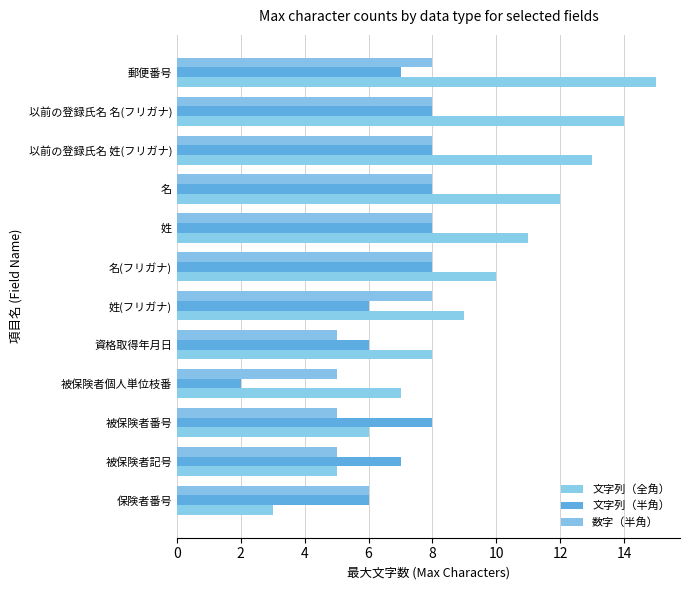

Count the number of categories in the chart.

12